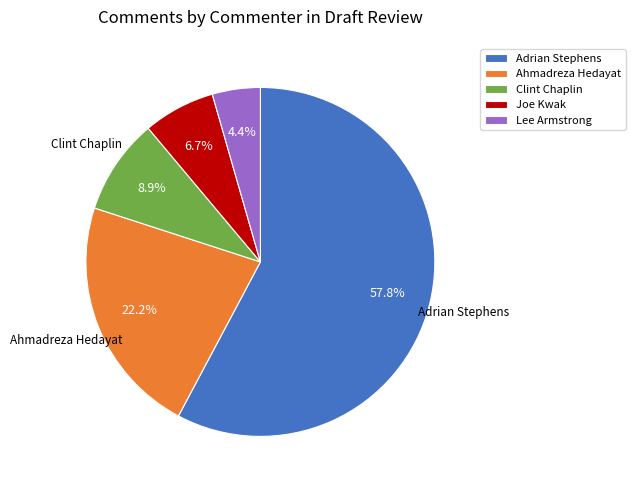

Rank the categories by value from highest to lowest.

Adrian Stephens, Ahmadreza Hedayat, Clint Chaplin, Joe Kwak, Lee Armstrong